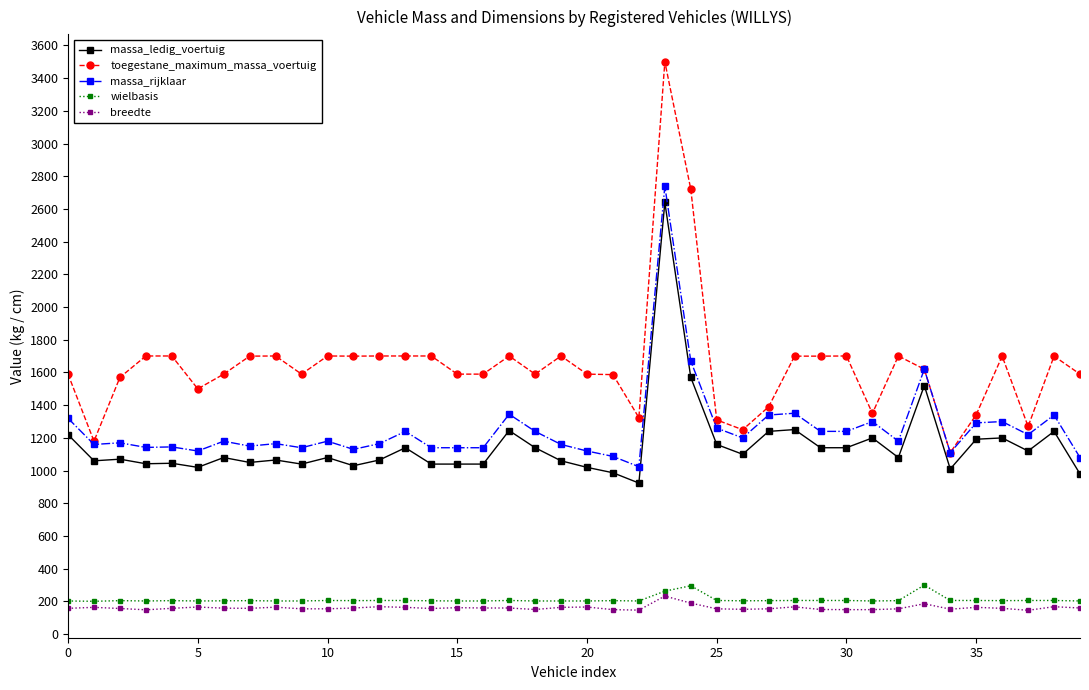

True or false: breedte has more than 2 interior local peaks.

True